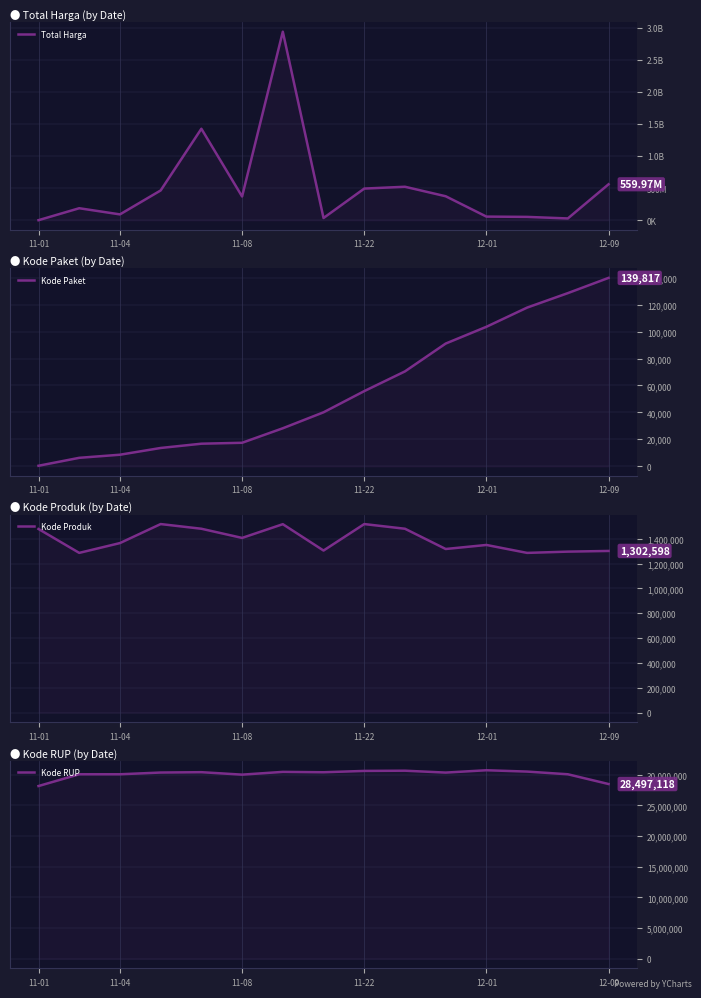

What is the value of the Kode RUP point at the 2nd from the left?

30089034